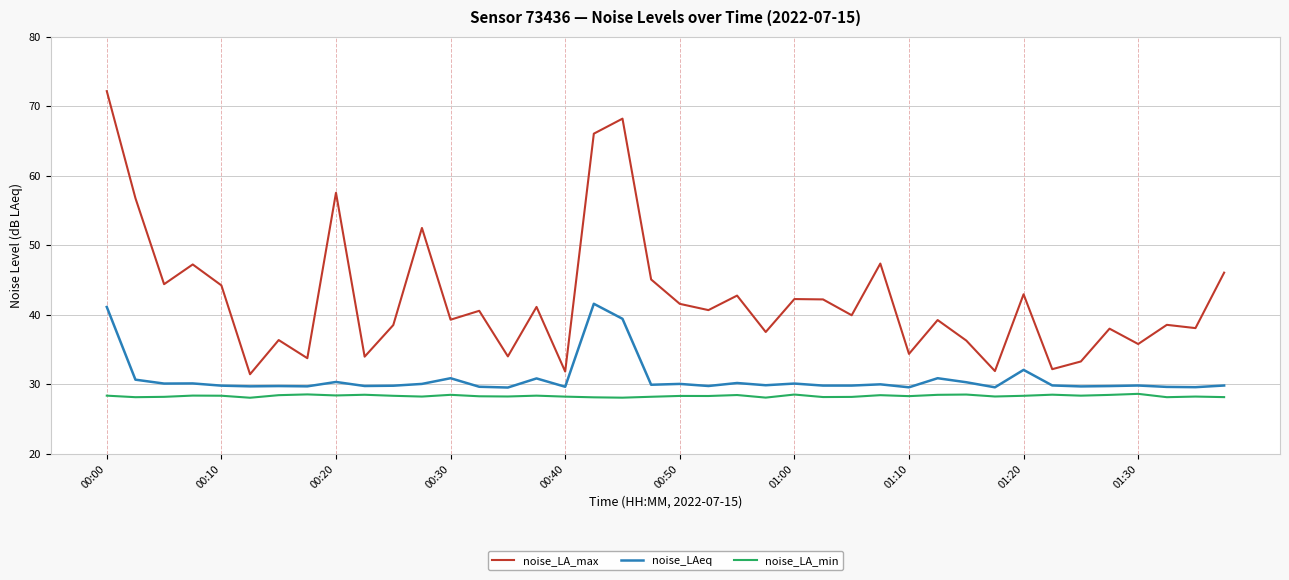

What is the greatest value displayed?

72.2